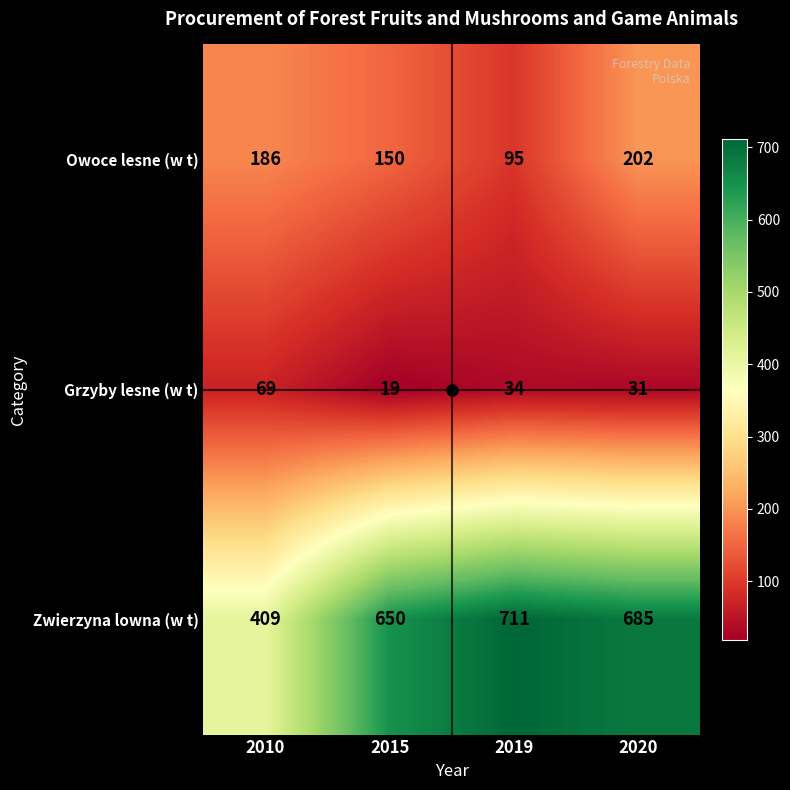

The value of Grzyby lesne (w t) at 2015 is 9. True or false?

False